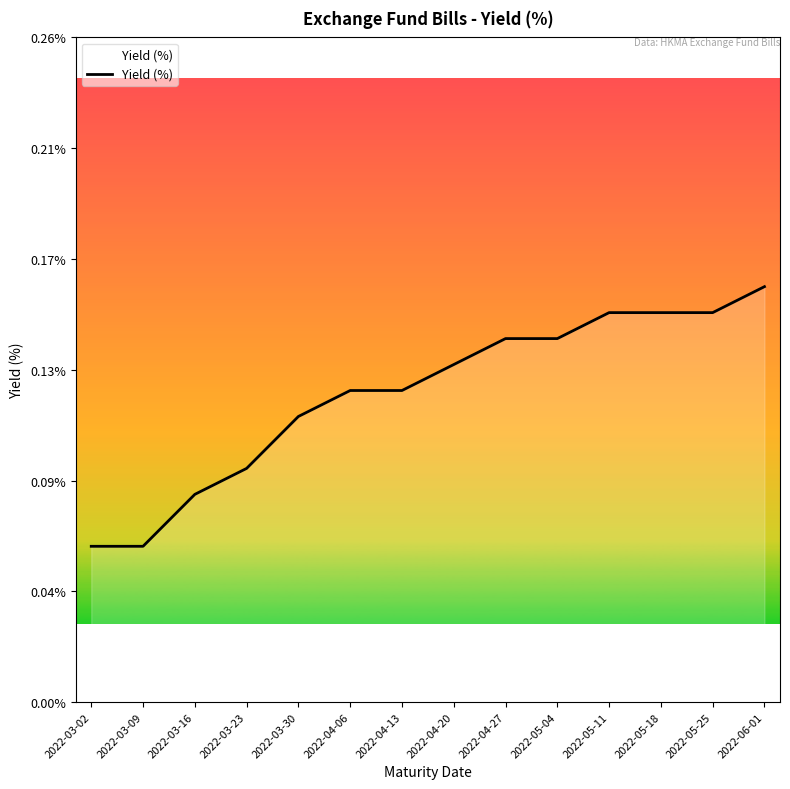

List the labels in order of value, smallest first.

2022-03-02, 2022-03-09, 2022-03-16, 2022-03-23, 2022-03-30, 2022-04-06, 2022-04-13, 2022-04-20, 2022-04-27, 2022-05-04, 2022-05-11, 2022-05-18, 2022-05-25, 2022-06-01